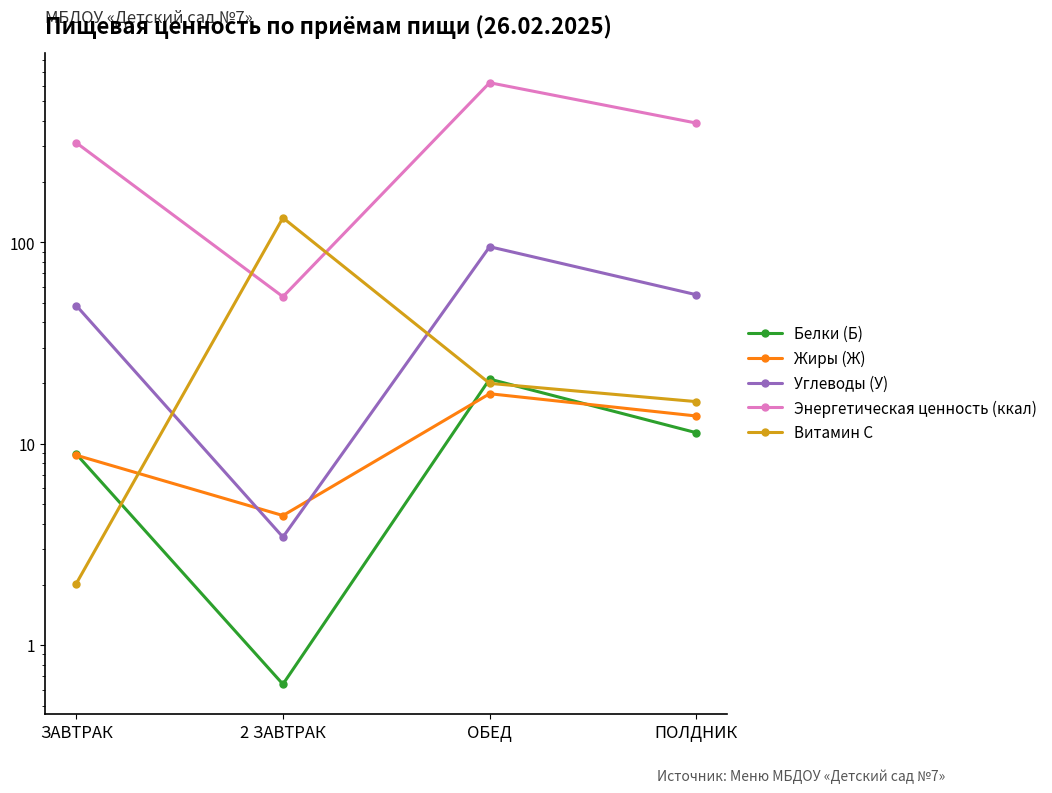

Which series ends up on top after the final intersection of Энергетическая ценность (ккал) and Витамин С?

Энергетическая ценность (ккал)